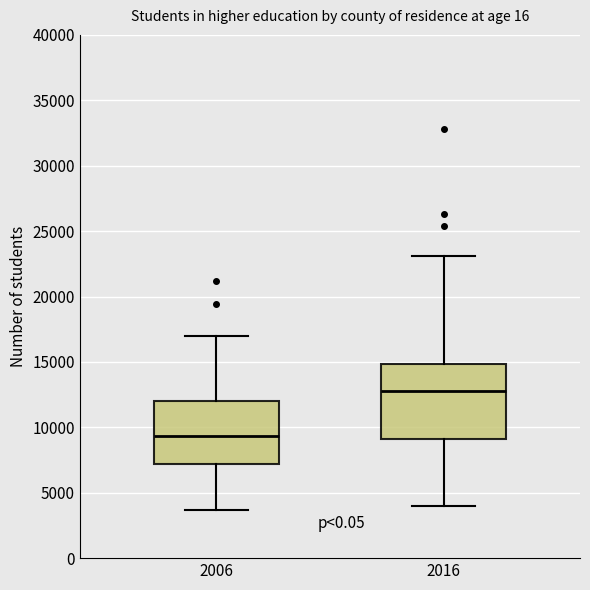

Where does the upper whisker of the box at x = 2006 end on the y-axis? The values are not printed on the chart, so give them approximately, as read against the axis.

17000